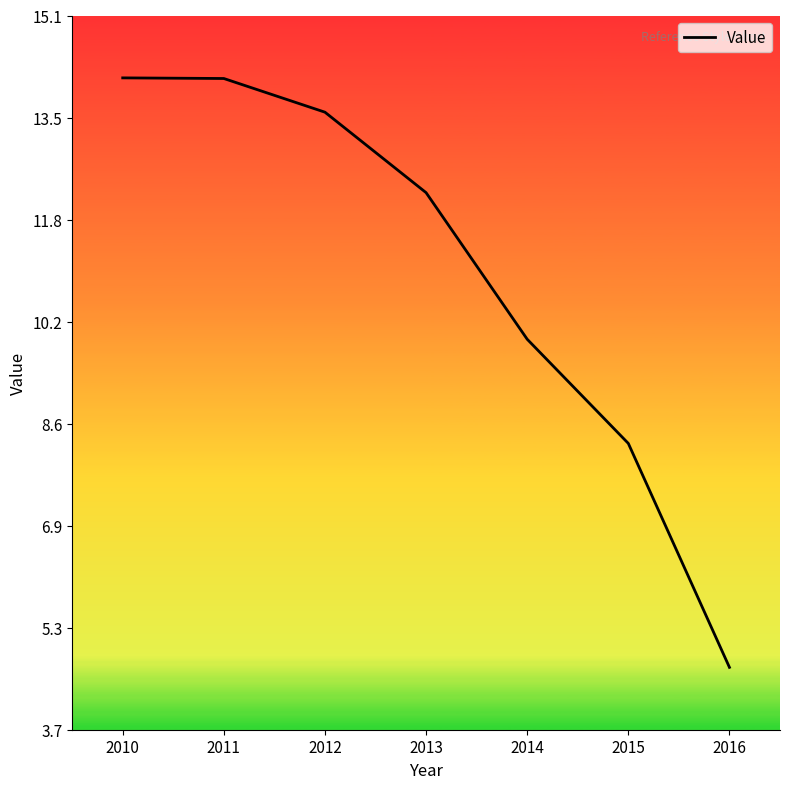

True or false: the data has more than 1 interior local peaks.

False